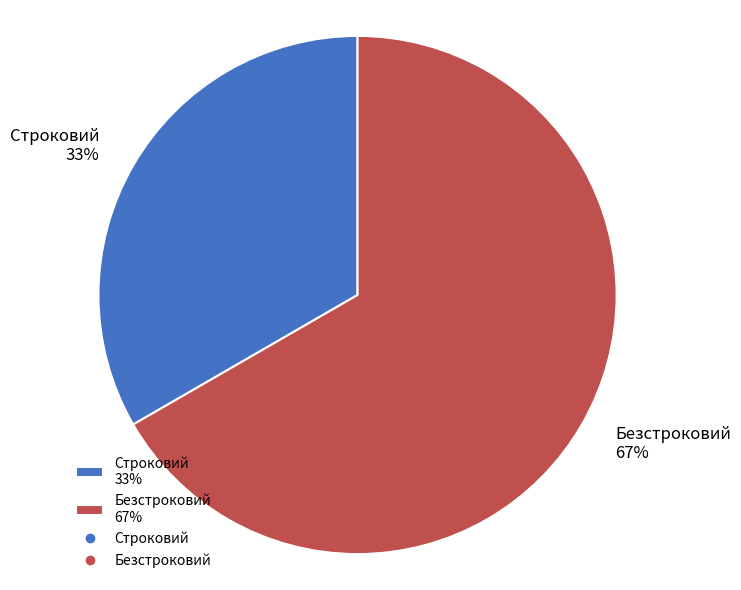

How many slices are in this pie chart?

2